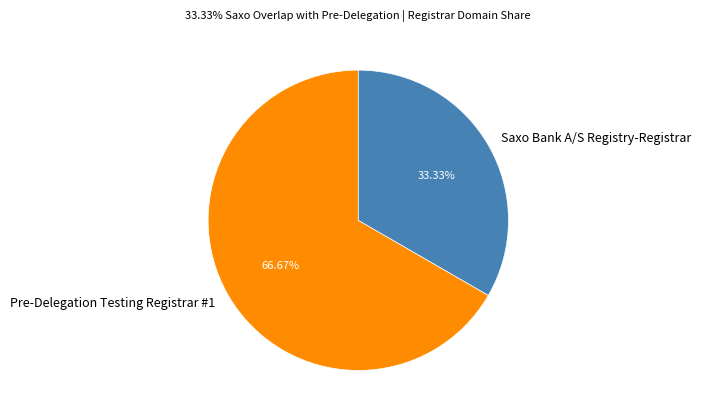

Does Saxo Bank A/S Registry-Registrar account for over 50% of the chart?

No